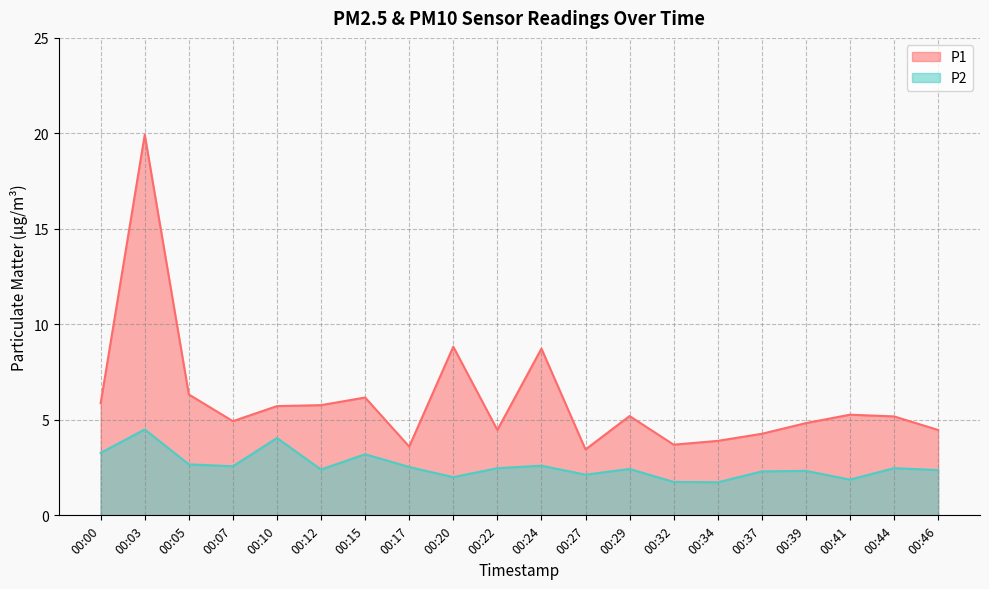

What is the sum of the P2 values at 00:46 and 00:15?

5.6